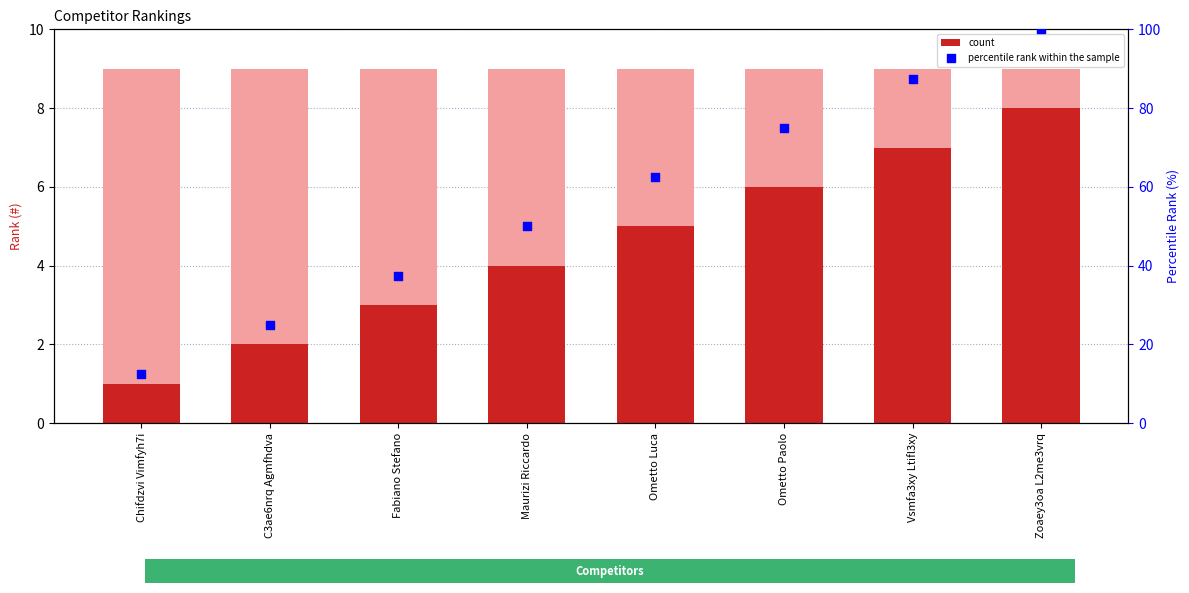

What is the total value across all series at C3ae6nrq Agmfhdva?

27.0